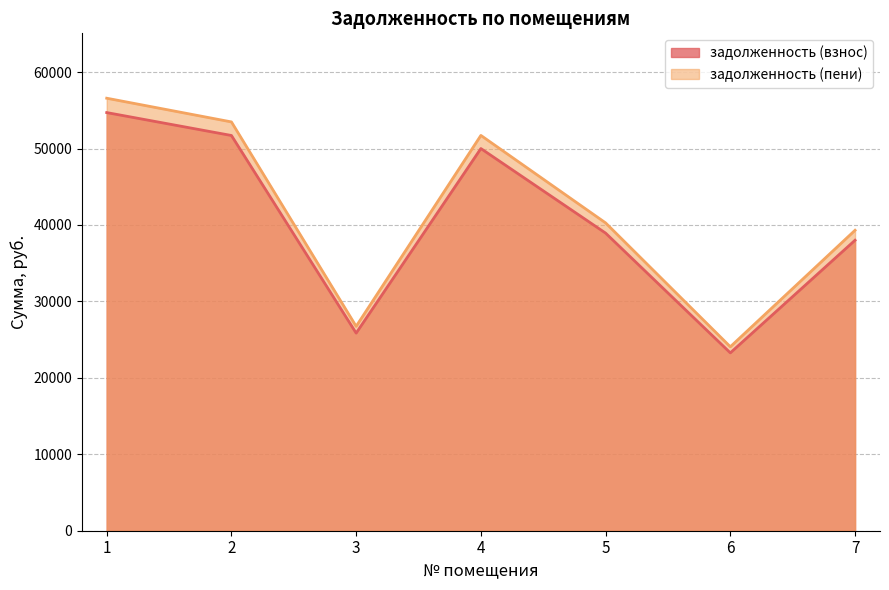

At which label is задолженность (взнос) closest to 38987?

5